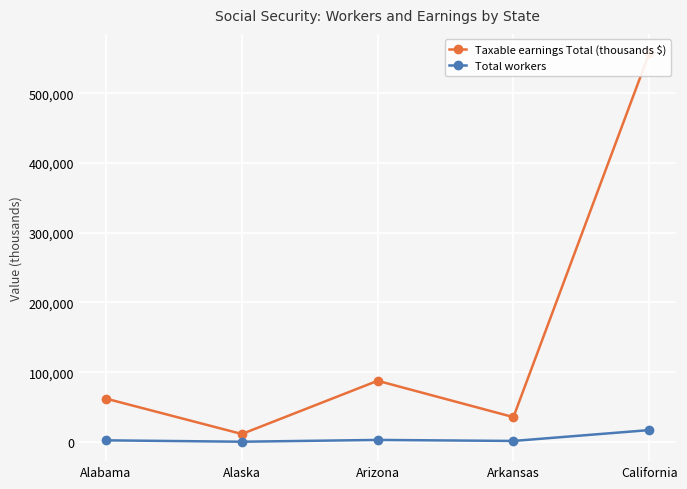

The Total workers series shows 1482.4 at Arkansas. True or false?

True